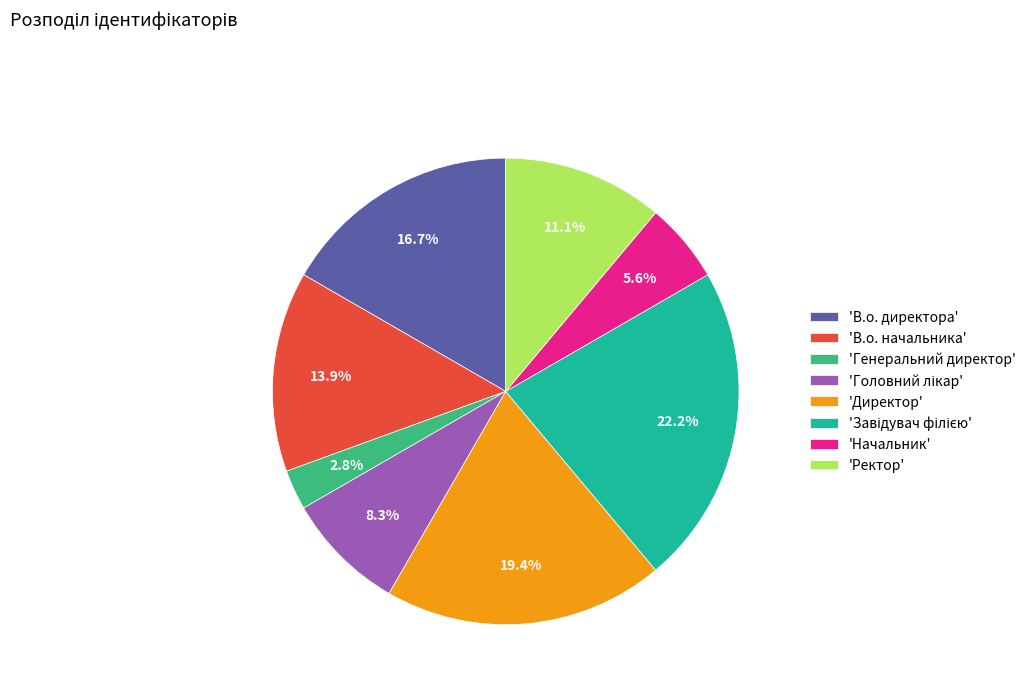

What portion of the pie excludes 'Генеральний директор'?

97.2%